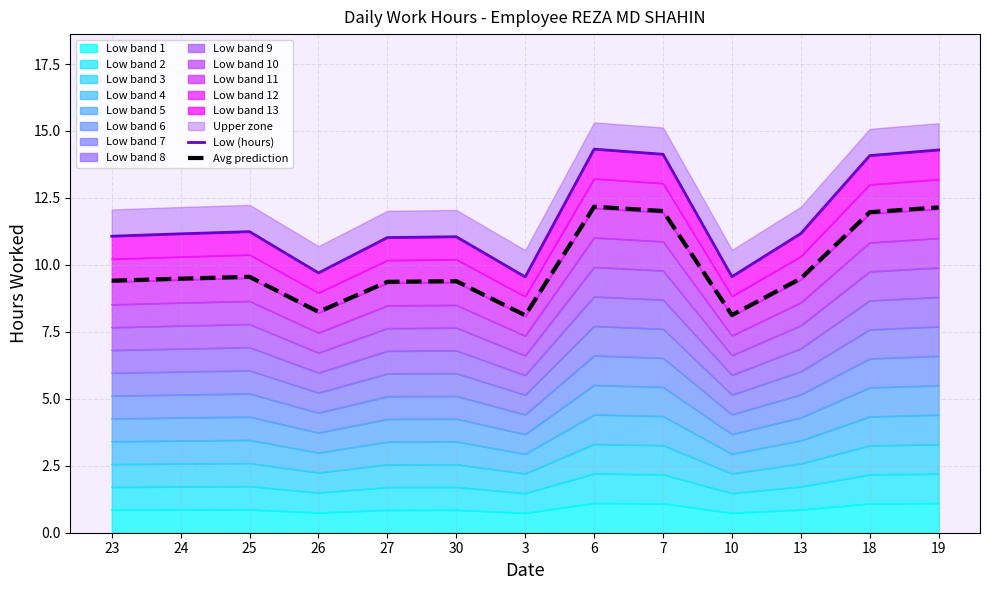

At how many categories does at least one series exceed 13?

4